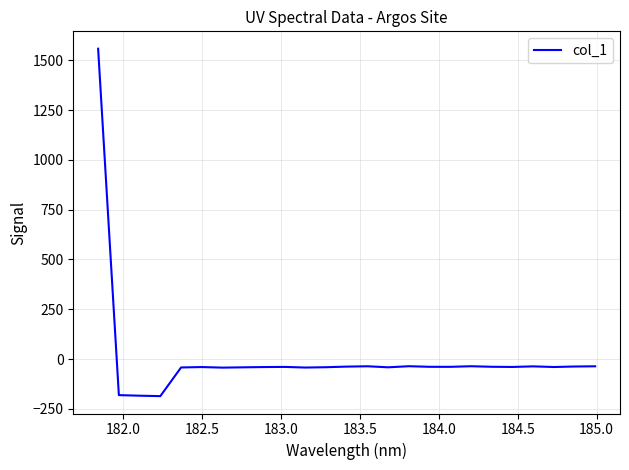

What is the maximum value shown in the chart?

1558.2